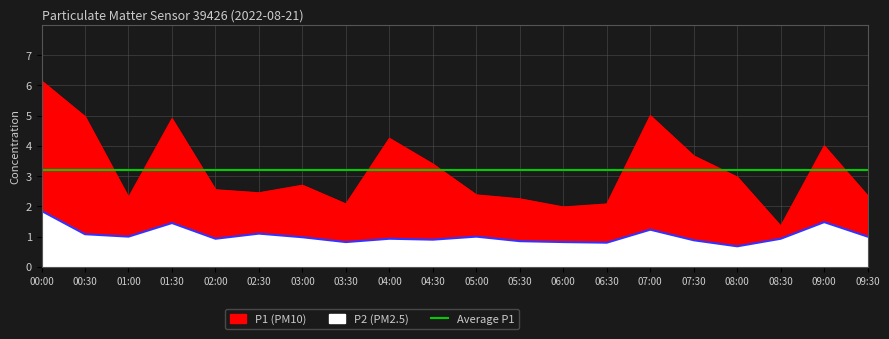

At how many categories does at least one series exceed 1?

20